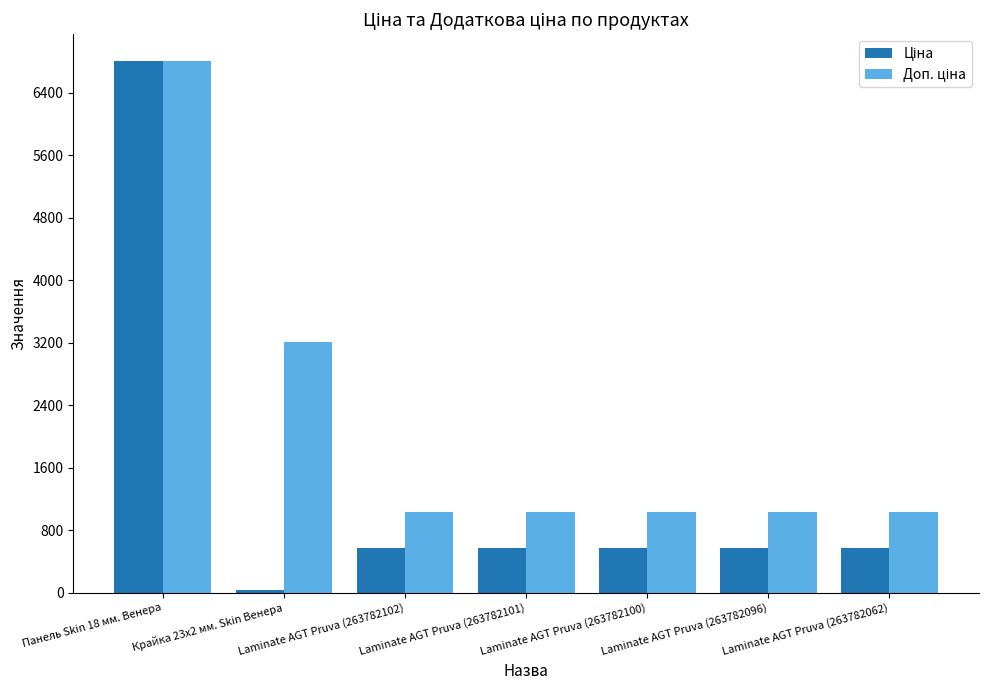

At which category is the sum across all series the highest?

Панель Skin 18 мм. Венера